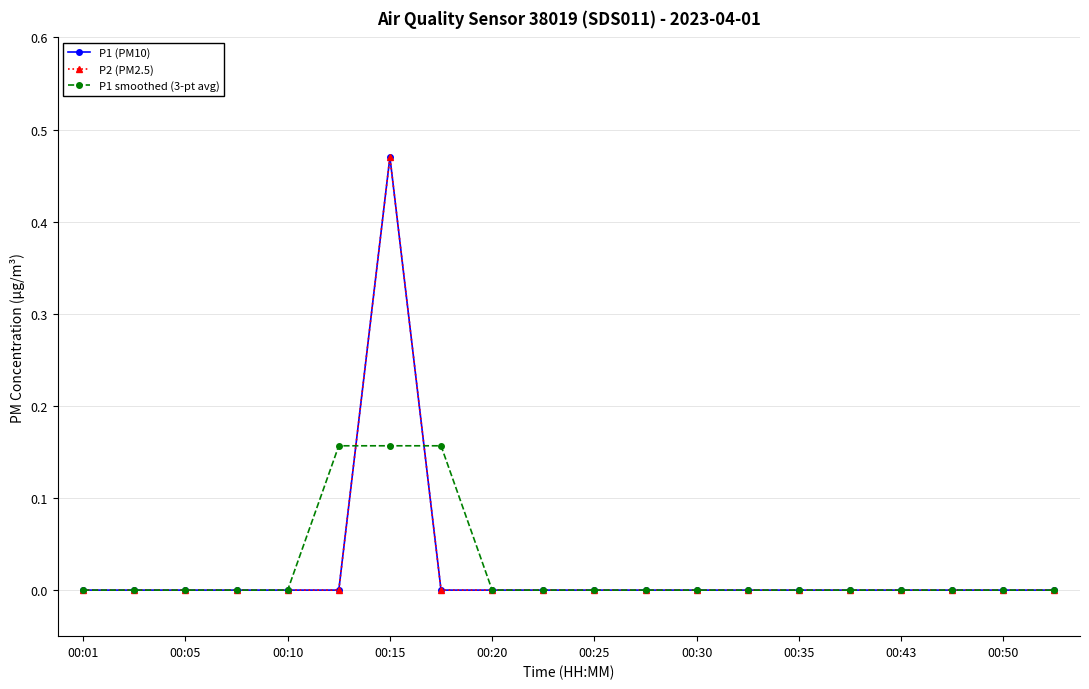

Reading right to left, what are all the values shown in this chart?

P1 (PM10): 0.0	0.0	0.0	0.0	0.0	0.0	0.0	0.0	0.0	0.0	0.0	0.0	0.0	0.5	0.0	0.0	0.0	0.0	0.0	0.0
P2 (PM2.5): 0.0	0.0	0.0	0.0	0.0	0.0	0.0	0.0	0.0	0.0	0.0	0.0	0.0	0.5	0.0	0.0	0.0	0.0	0.0	0.0
P1 smoothed (3-pt avg): 0.0	0.0	0.0	0.0	0.0	0.0	0.0	0.0	0.0	0.0	0.0	0.0	0.2	0.2	0.2	0.0	0.0	0.0	0.0	0.0